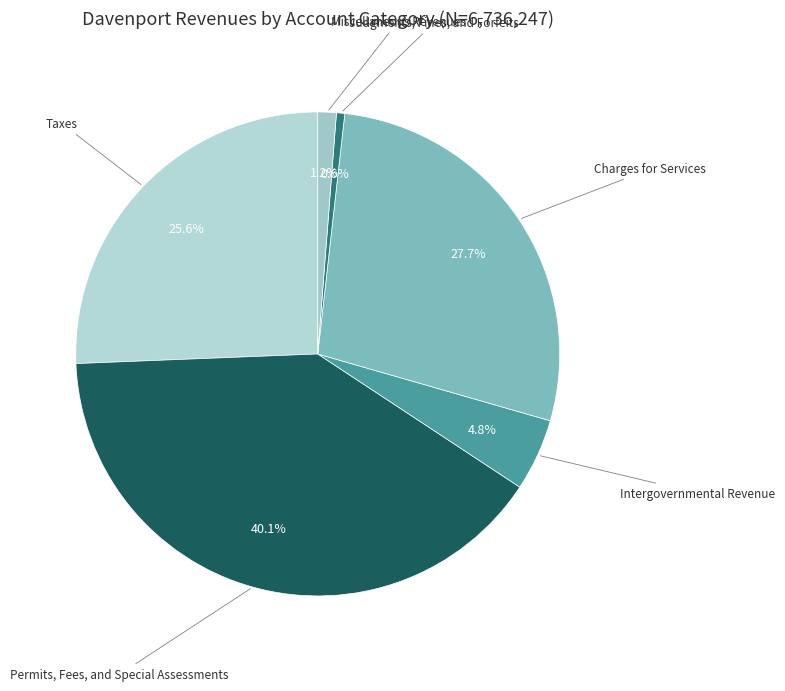

Which category has the smallest portion of the pie?

Judgments, Fines, and Forfeits